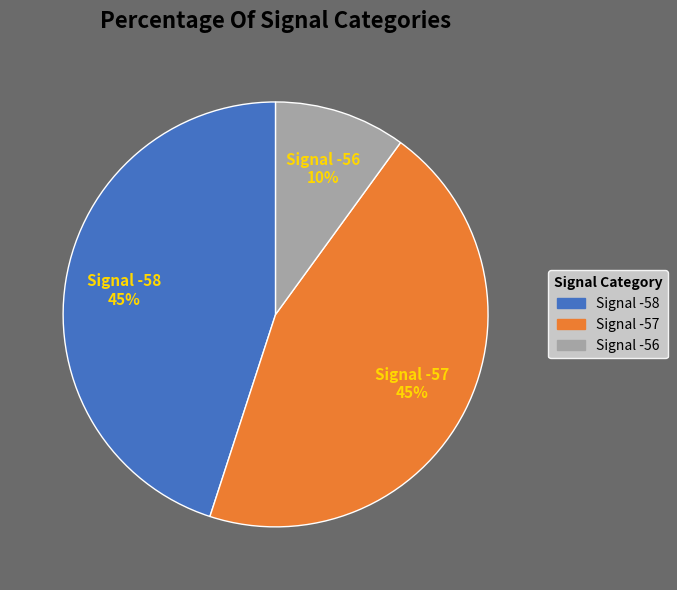

To the nearest percent, what is the difference between the largest and smallest slice percentages?

35%